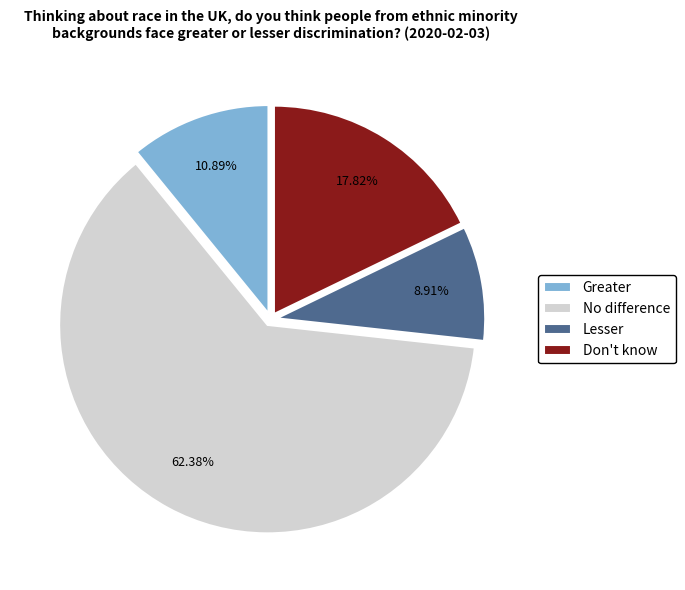

Do Greater and Lesser together represent more than half of the pie?

No